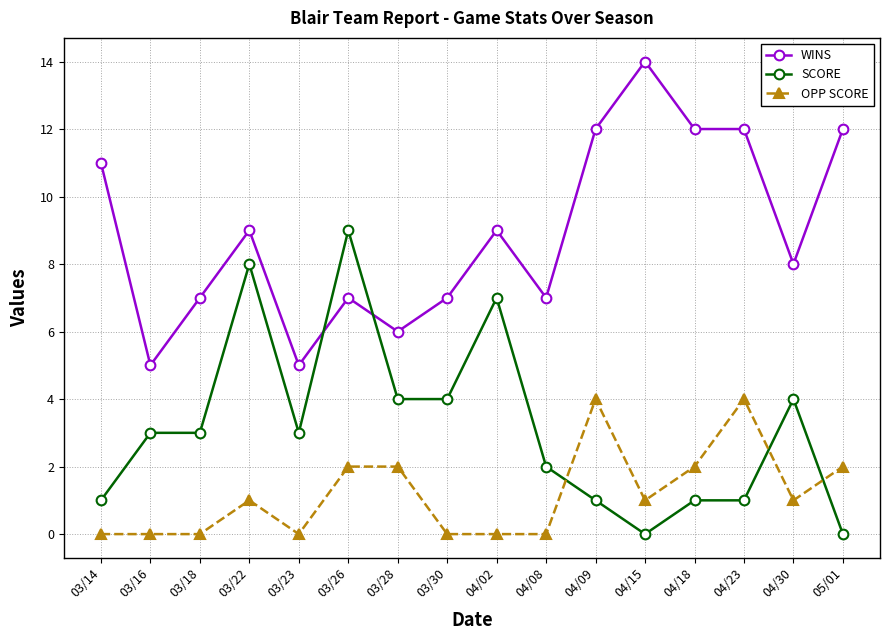

Rank the series by their average value, from lowest to highest.

OPP SCORE, SCORE, WINS